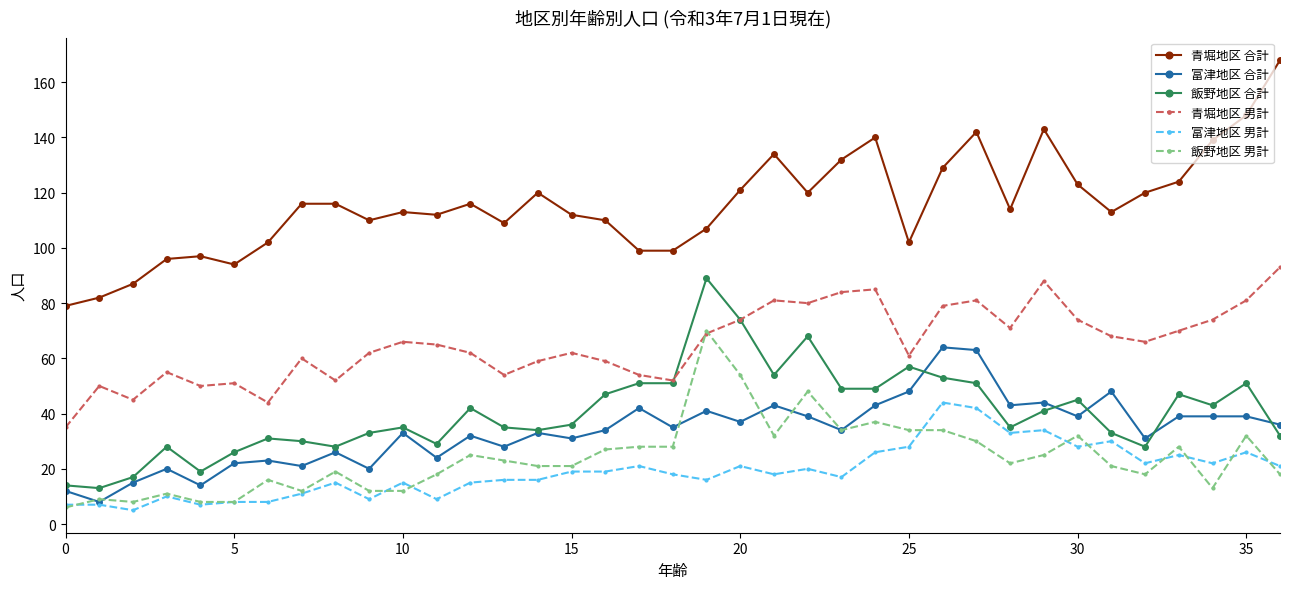

Does the chart have visible grid lines?

No